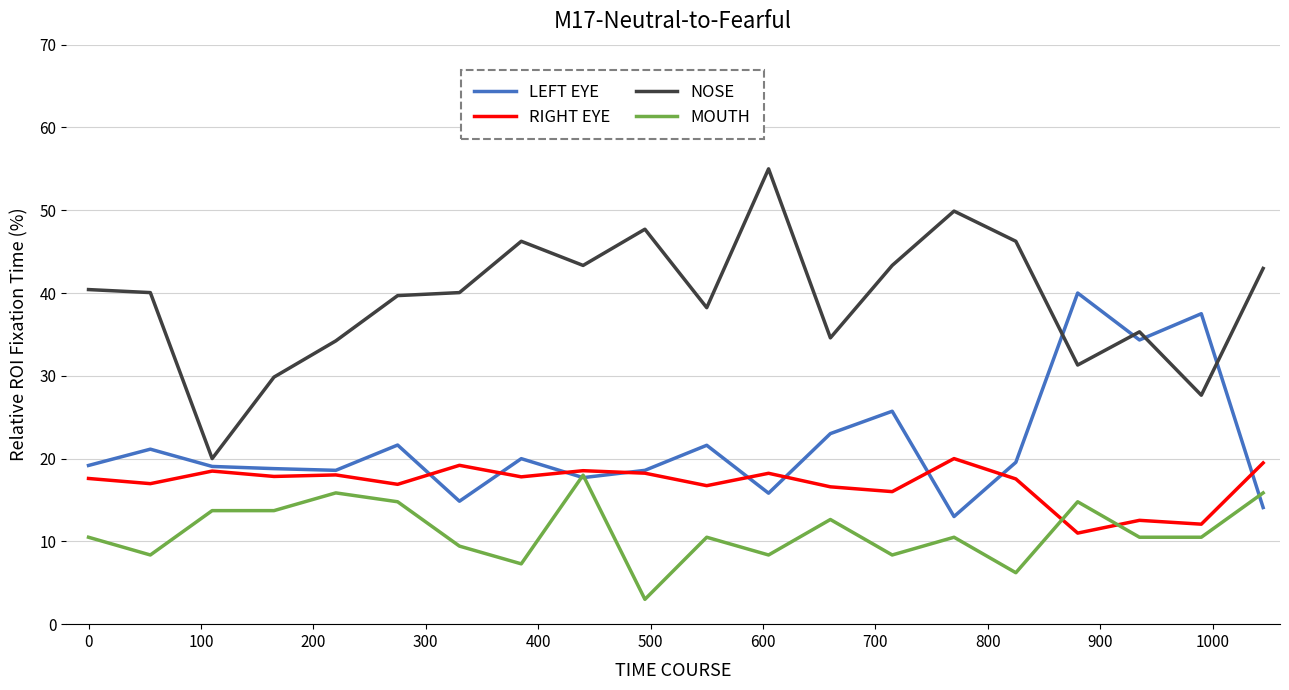

Which series has the widest spread of values?

NOSE